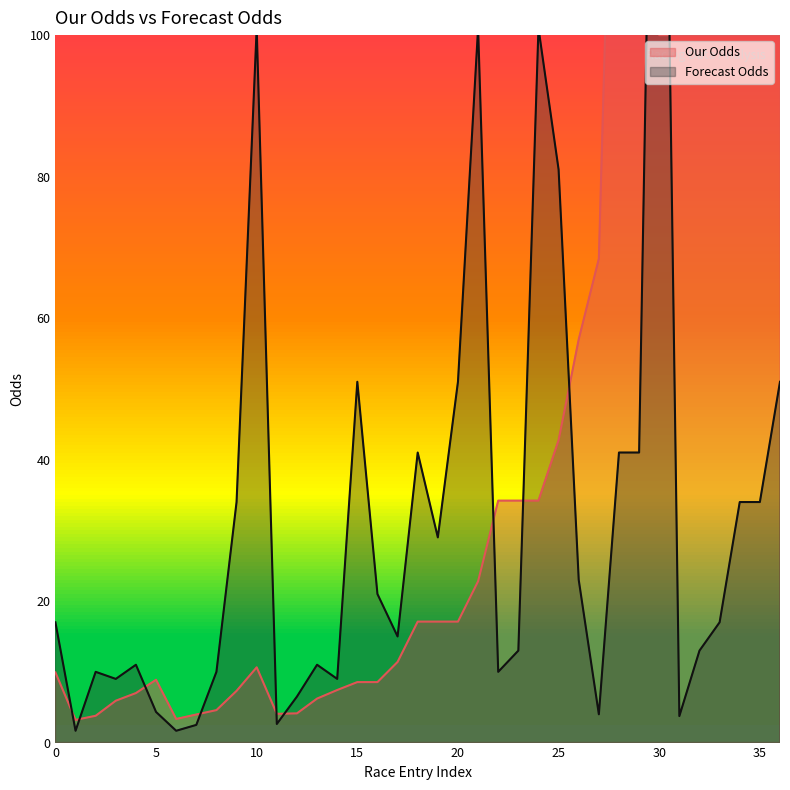

Which series has the largest total across all categories?

Our Odds